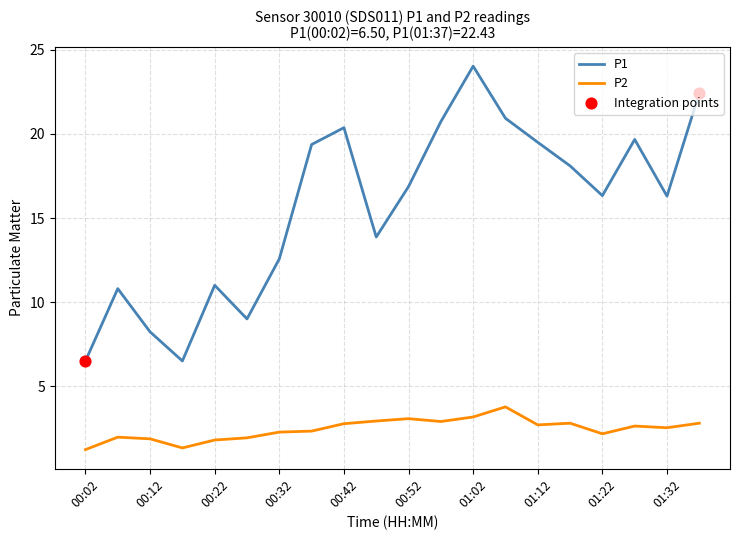

Which series has the largest total across all categories?

P1